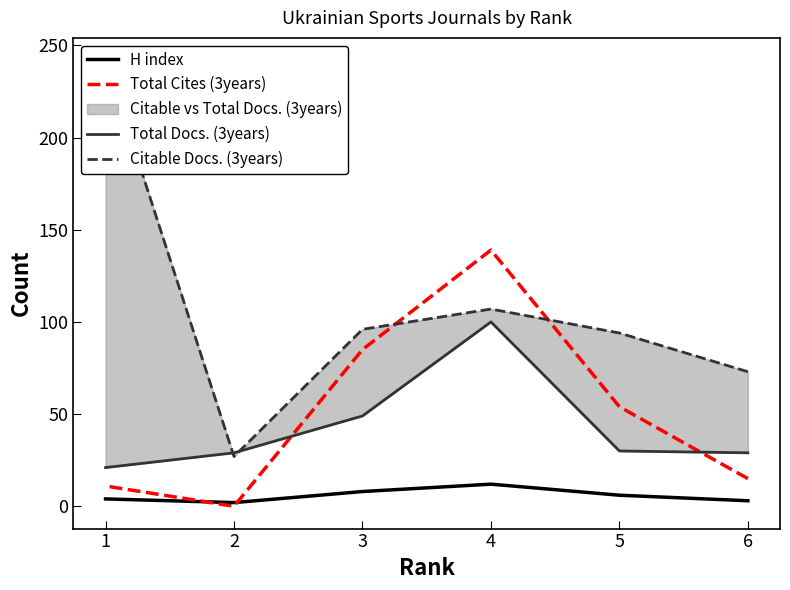

The Citable Docs. (3years) series shows 73 at 6. True or false?

True